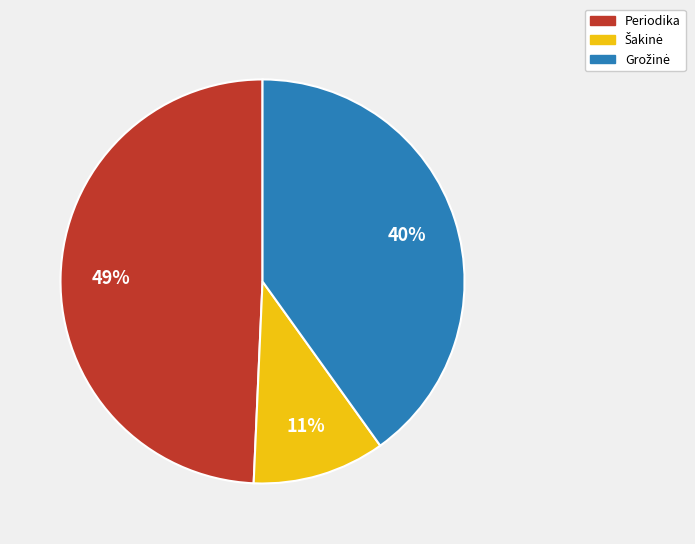

How many segments does this pie chart have?

3